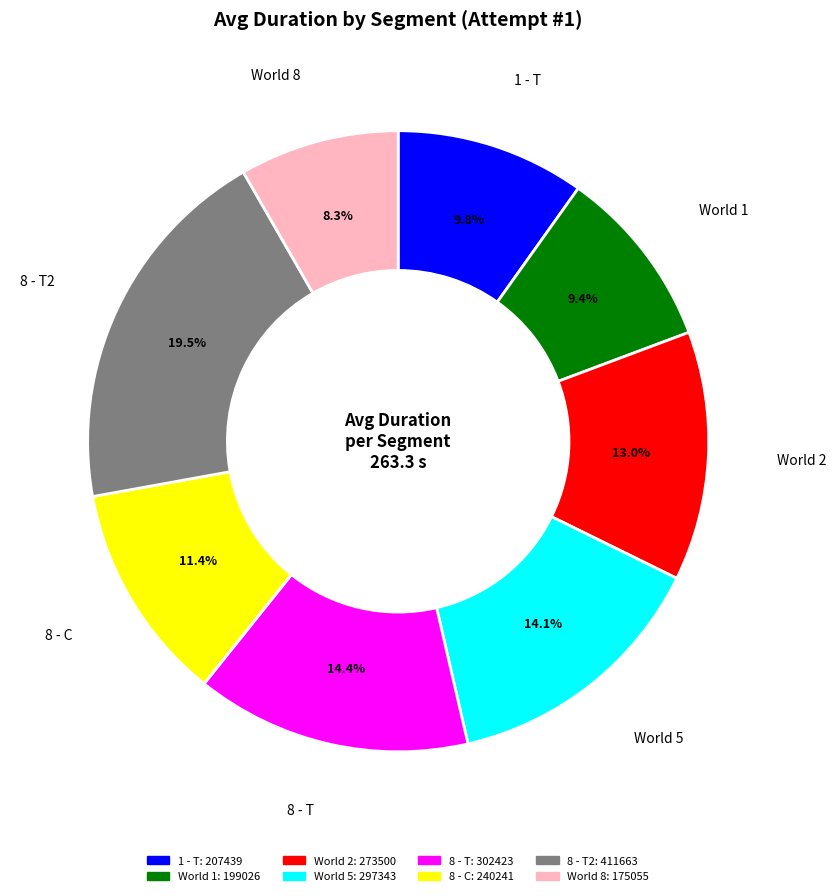

What percentage is the World 1 slice, to the nearest percent?

9%